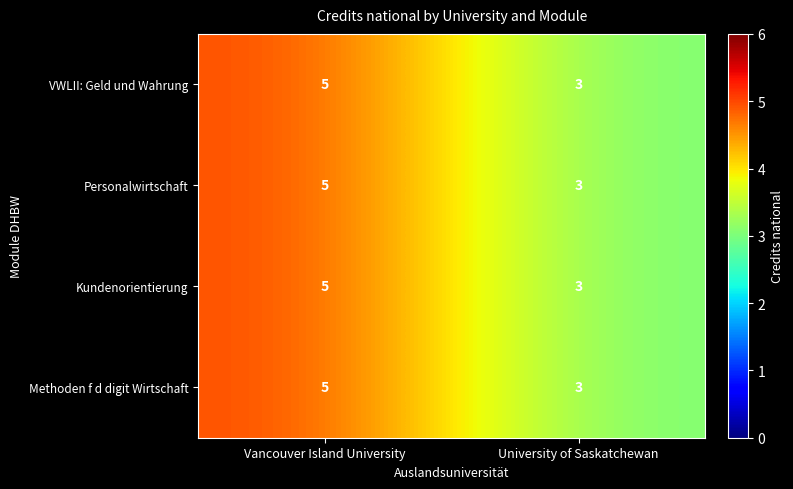

Read the Personalwirtschaft value at Vancouver Island University.

5